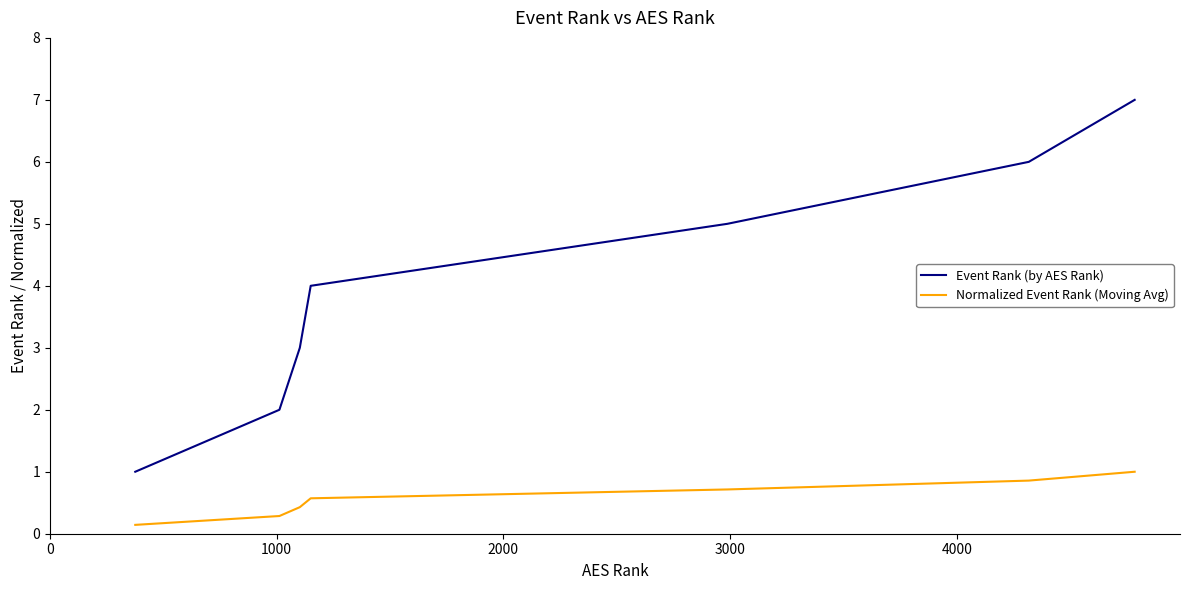

Which series has the widest spread of values?

Event Rank (by AES Rank)